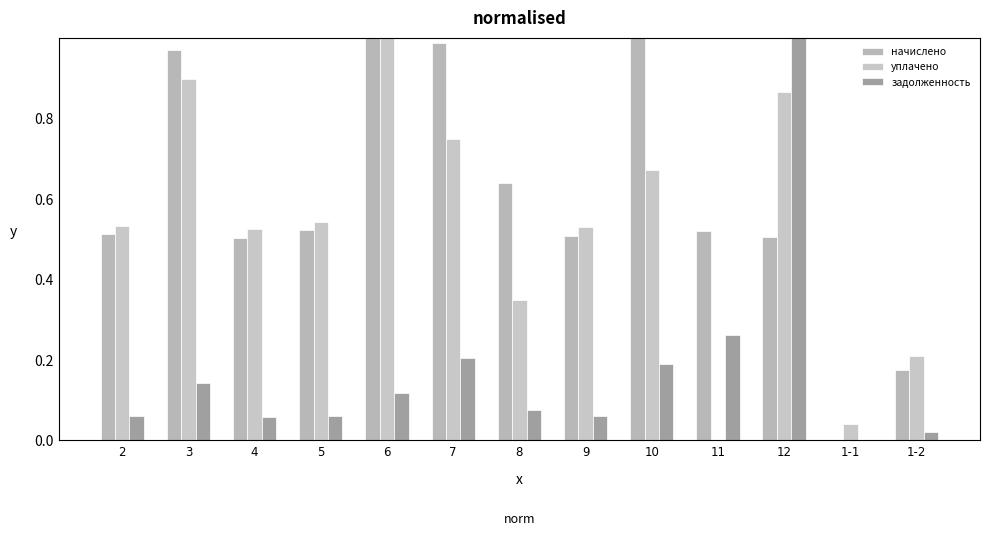

At which label is задолженность closest to 0?

1-1